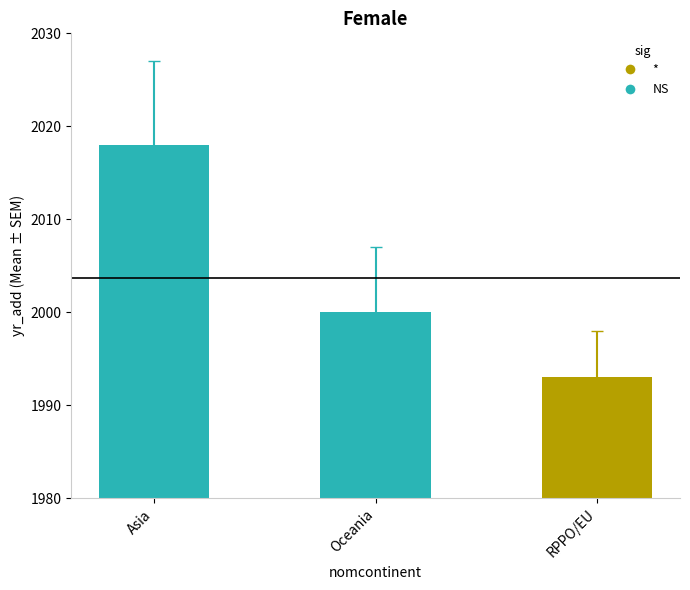

True or false: the data shows 2018 at Asia.

True